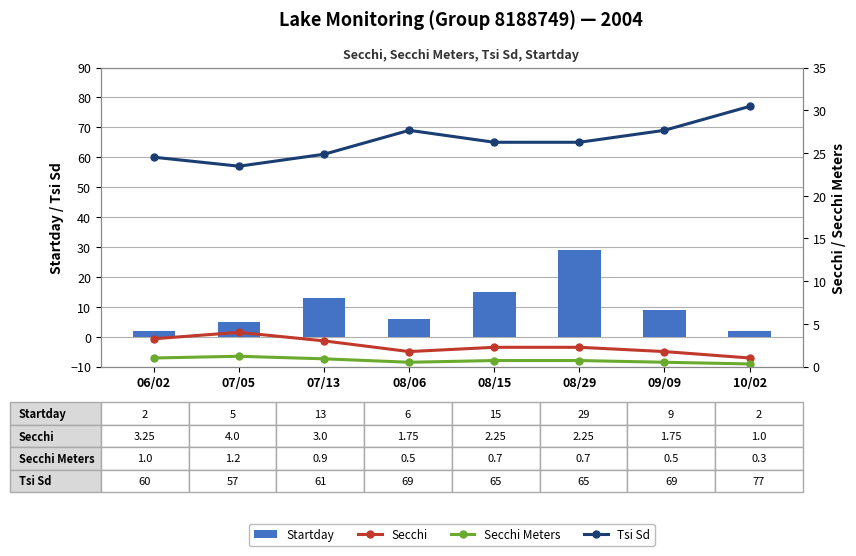

At which category is the sum across all series the highest?

08/29